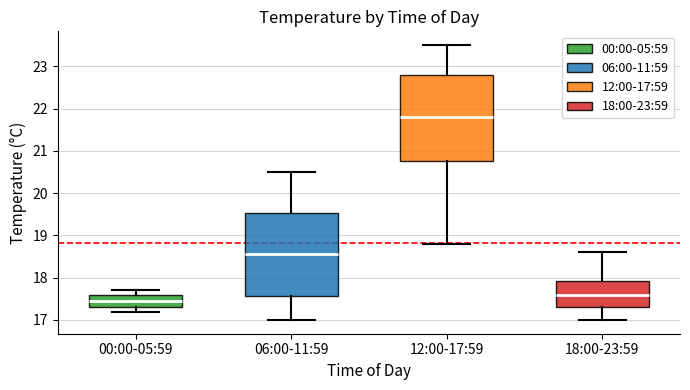

Reading left to right, read every box against the y-axis: the position of its median line, the range the box covers, and the ends of its whiskers. The values are not printed on the chart, so give them approximately, as read against the axis.

00:00-05:59: median 17.5, box 17.3 to 17.6, whiskers 17.2 to 17.7
06:00-11:59: median 18.6, box 17.6 to 19.5, whiskers 17.0 to 20.5
12:00-17:59: median 21.8, box 20.8 to 22.8, whiskers 18.8 to 23.5
18:00-23:59: median 17.6, box 17.3 to 17.9, whiskers 17.0 to 18.6